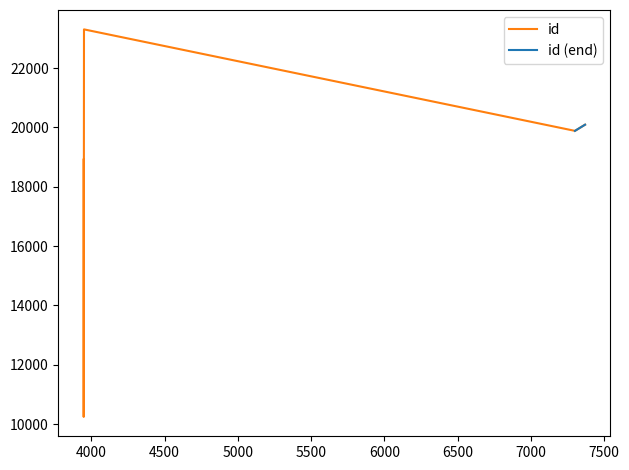

The value at 7 is 32150. True or false?

False